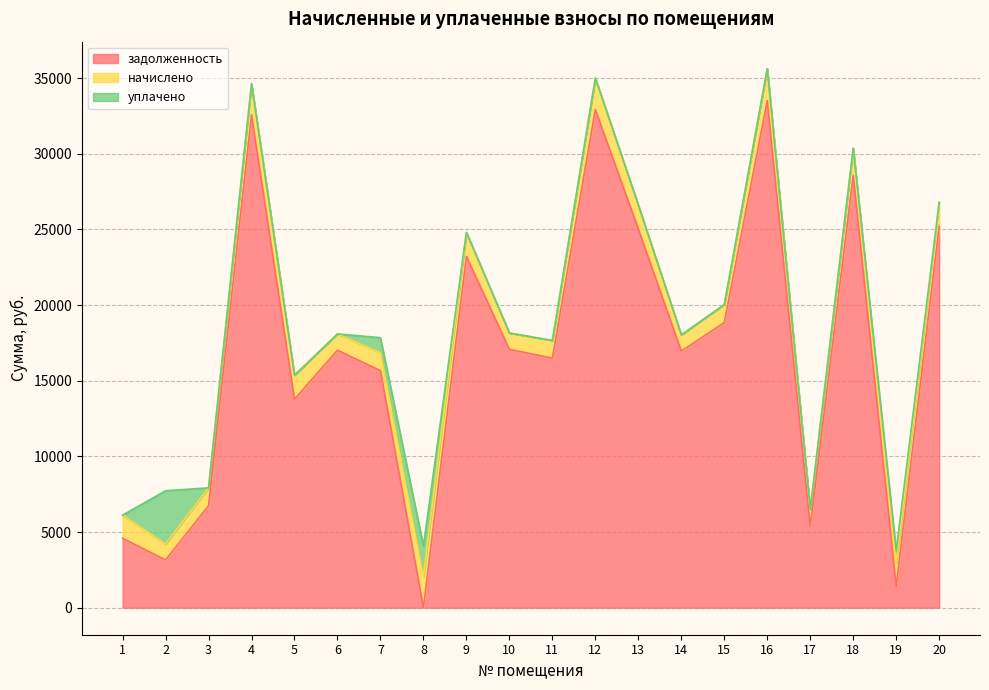

What are all the series names shown in the legend?

задолженность, начислено, уплачено